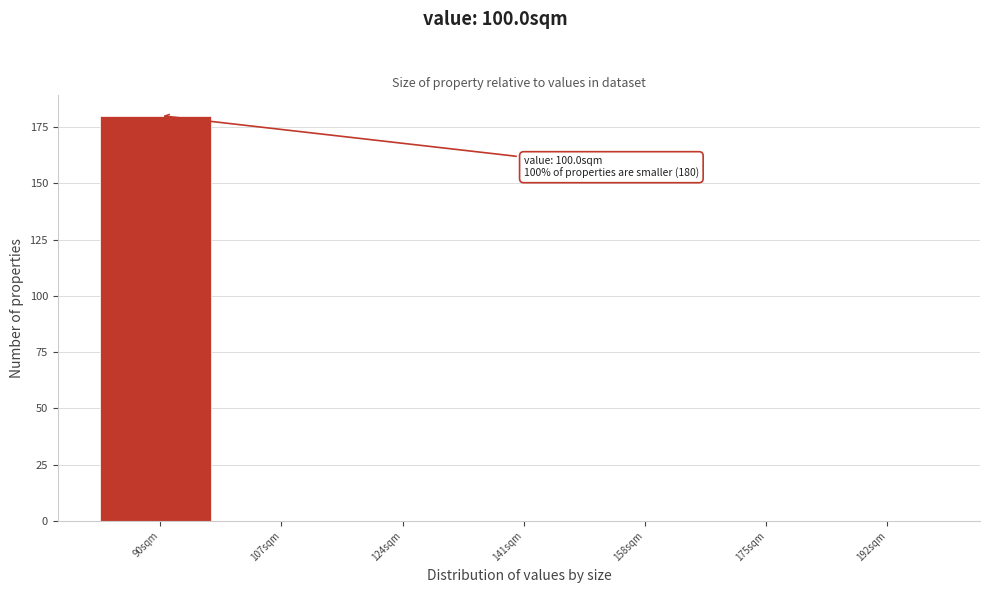

Reading right to left, extract all data points from this chart.

192sqm=0	175sqm=0	158sqm=0	141sqm=0	124sqm=0	107sqm=0	90sqm=180